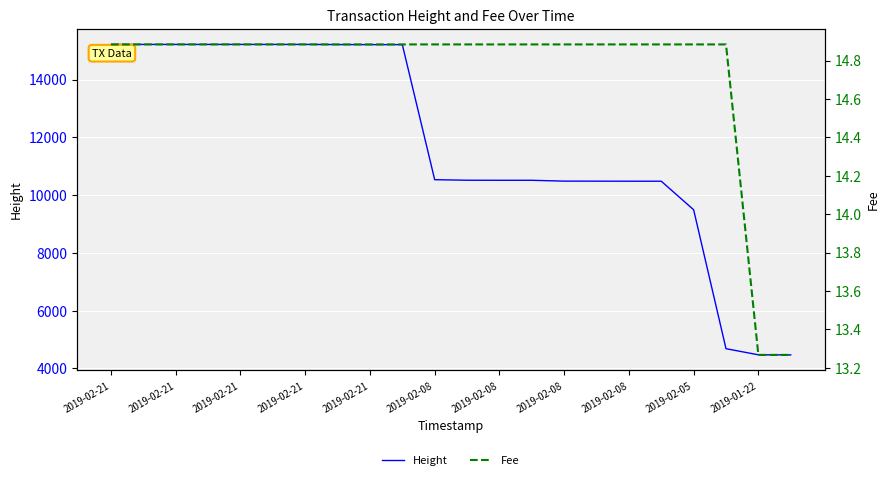

What is the sum of the Fee values at 2019-02-21 and 2019-01-22?

28.2